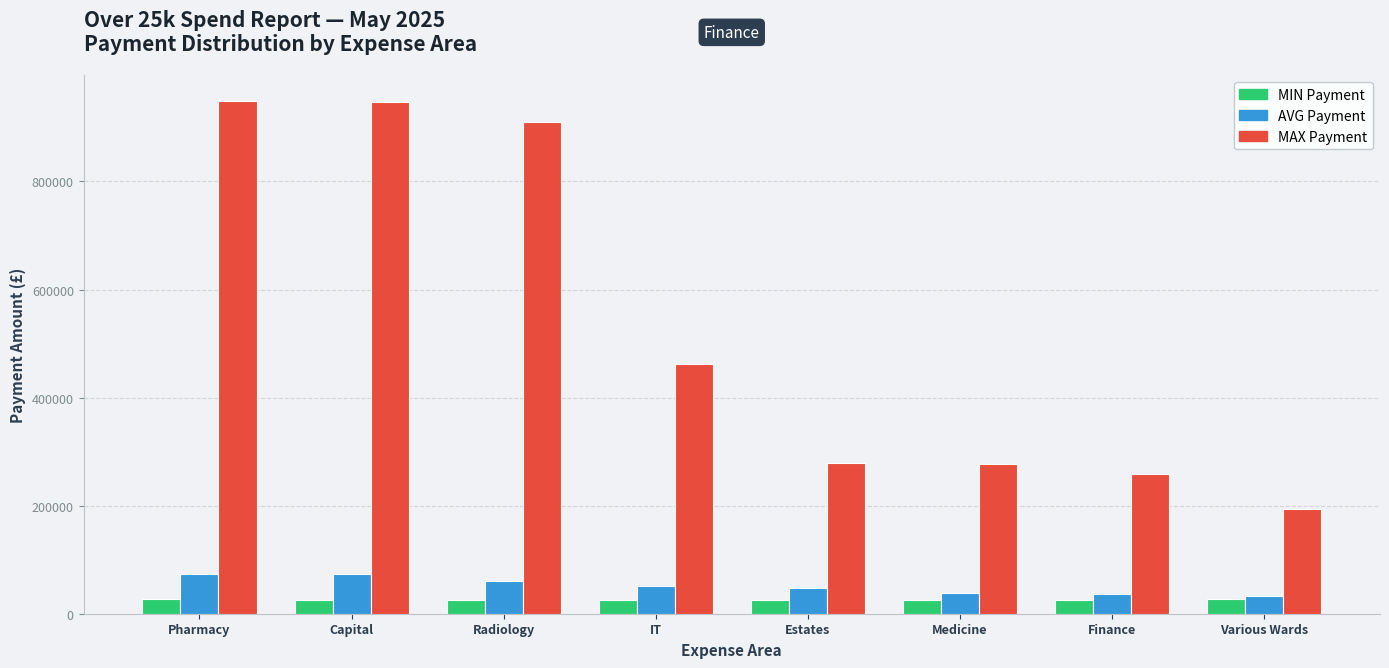

What is the greatest value displayed?

948789.6